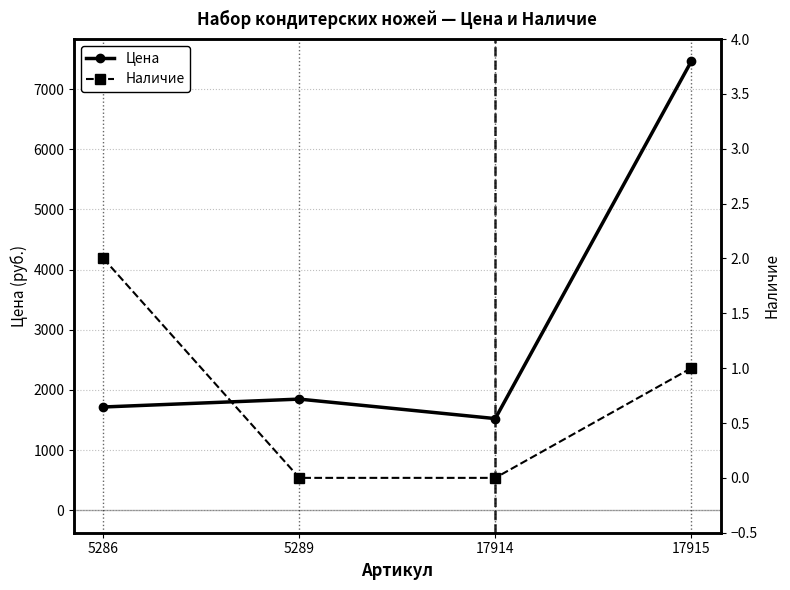

How many categories are shown in the chart?

4